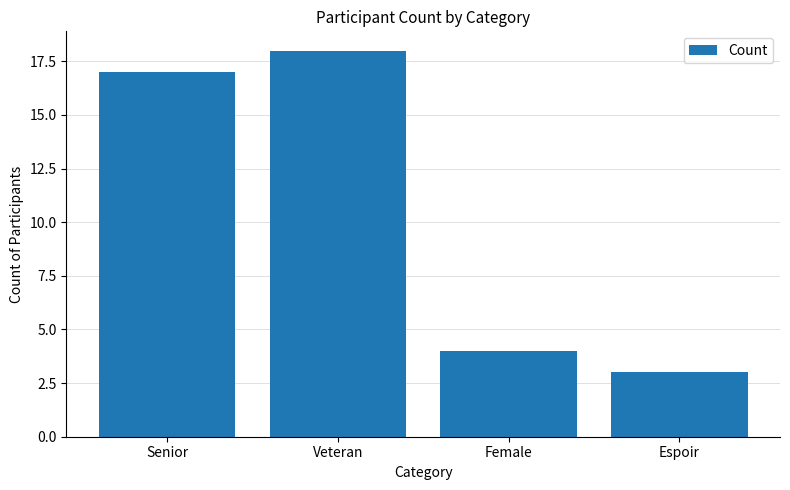

Reading left to right, extract all data points from this chart.

17	18	4	3